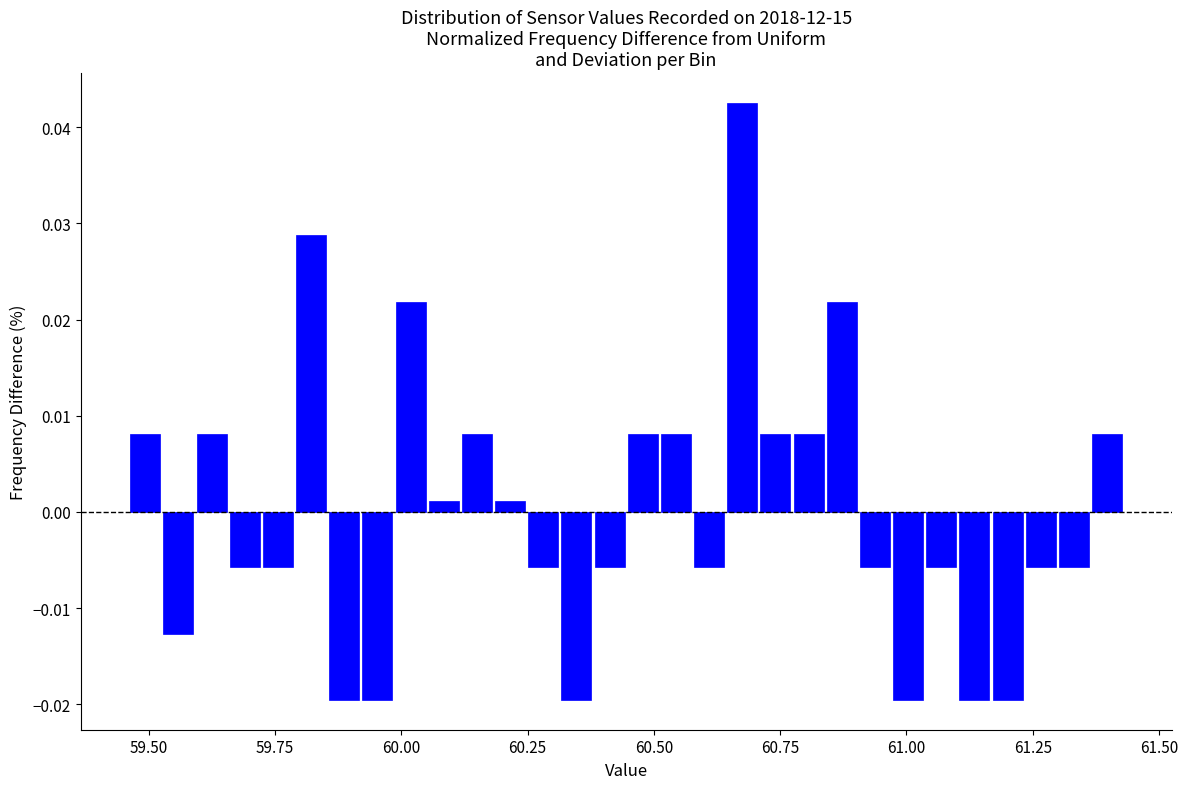

Around what value on the x-axis is the tallest bar? Give the approximate position of its centre, as read against the axis.

60.65